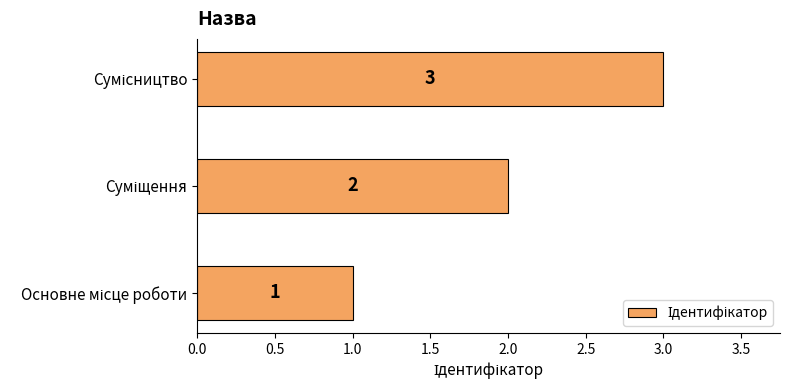

How many values are between 1 and 3?

3